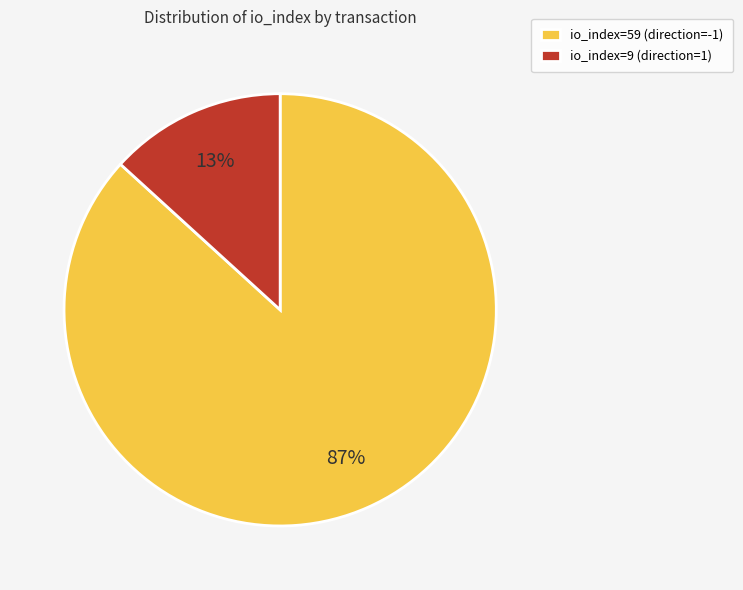

Is there a majority slice in this chart?

Yes